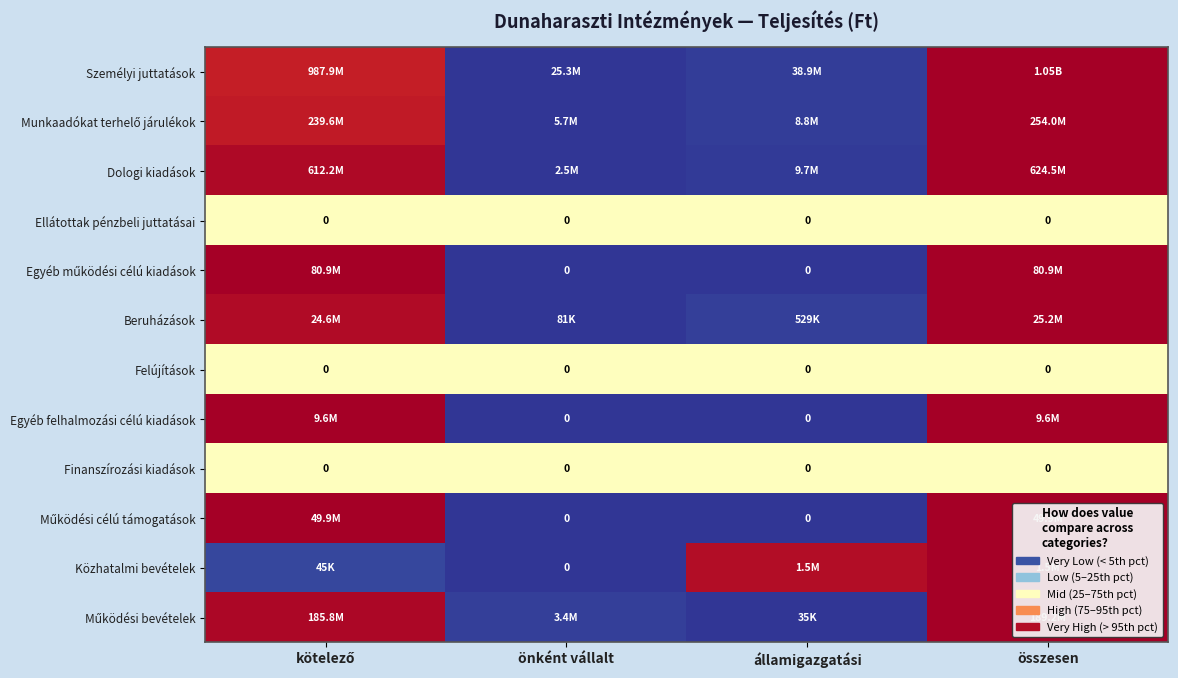

True or false: Személyi juttatások has a value of 0.4 at kötelező.

False